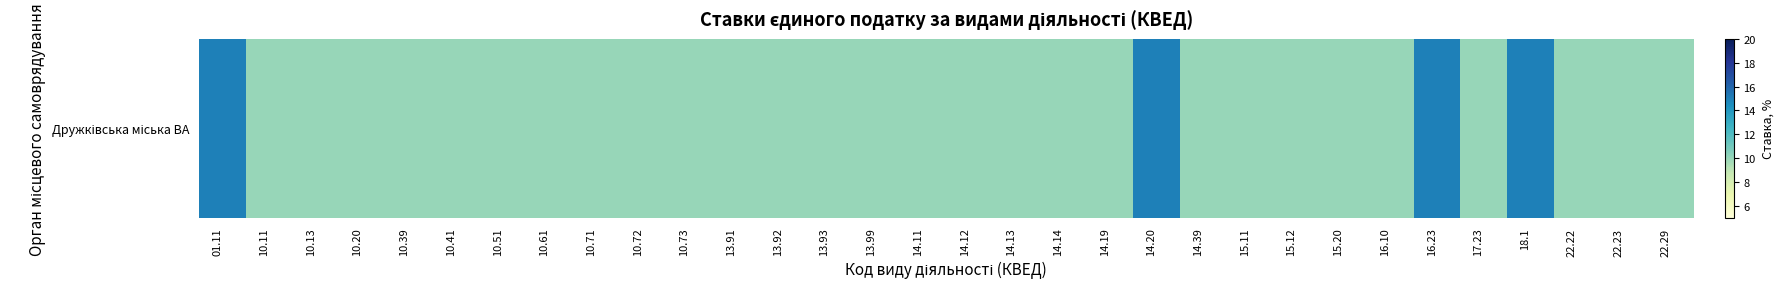

Reading left to right, extract all data points from this chart.

15	10	10	10	10	10	10	10	10	10	10	10	10	10	10	10	10	10	10	10	15	10	10	10	10	10	15	10	15	10	10	10